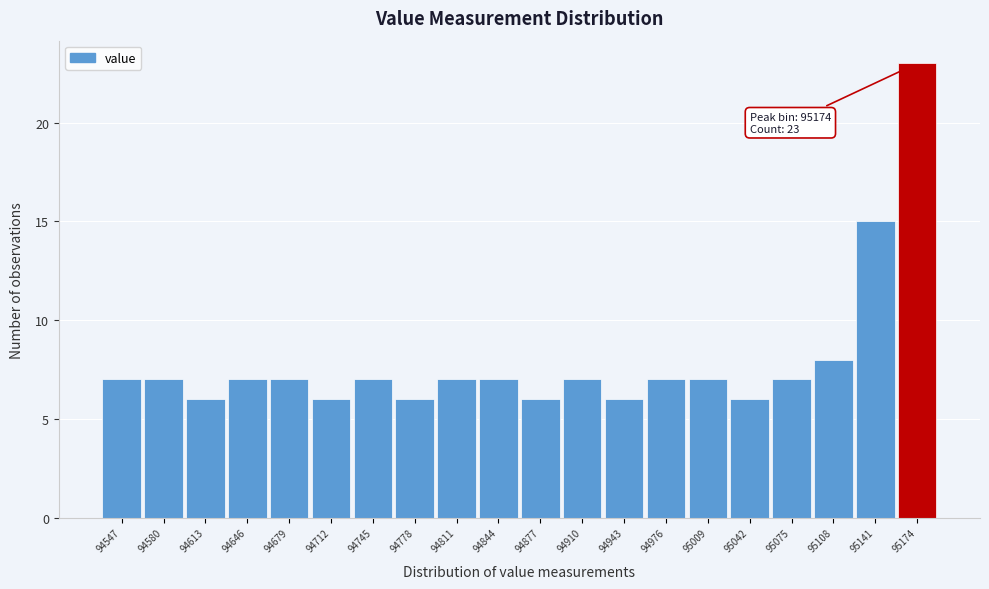

Which range on the x-axis has the tallest bar?

95160 to 95190